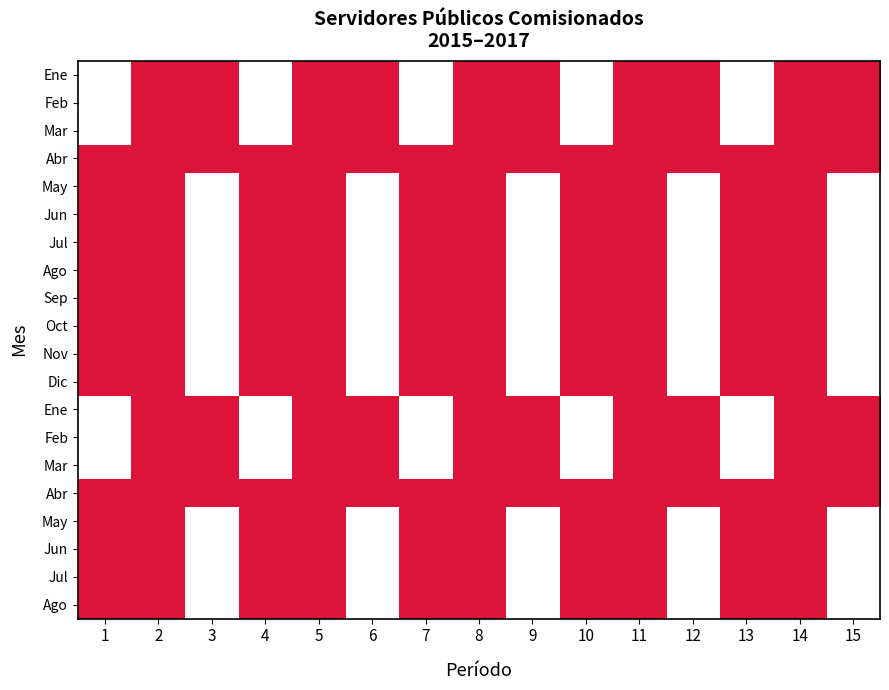

How many categories are shown in the chart?

15